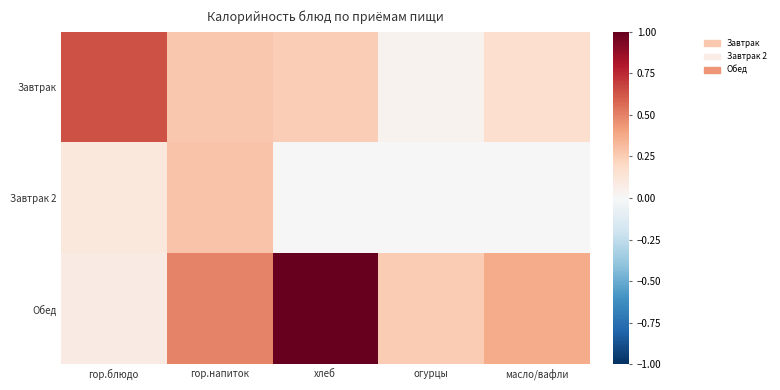

How many categories are shown in the chart?

5